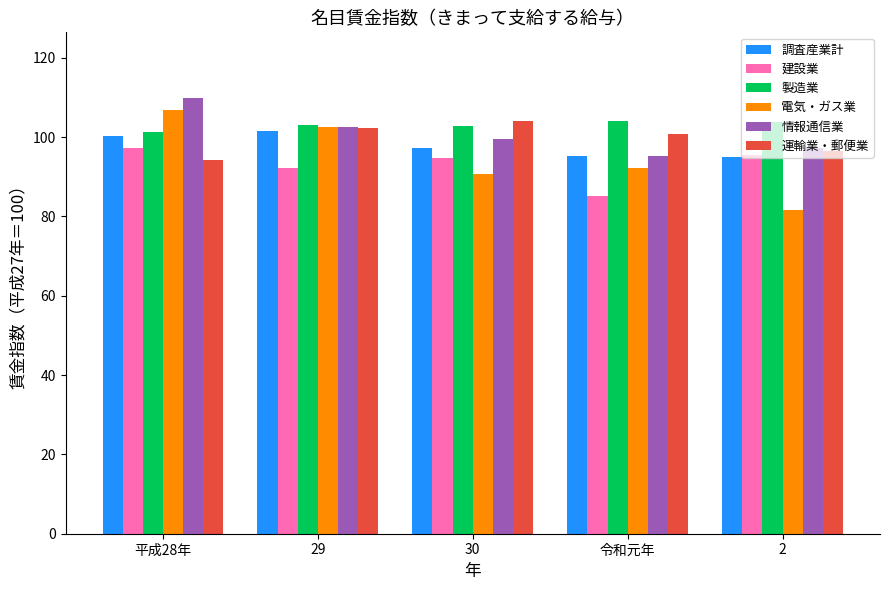

What is the difference between the 情報通信業 values at 2 and 29?

5.4